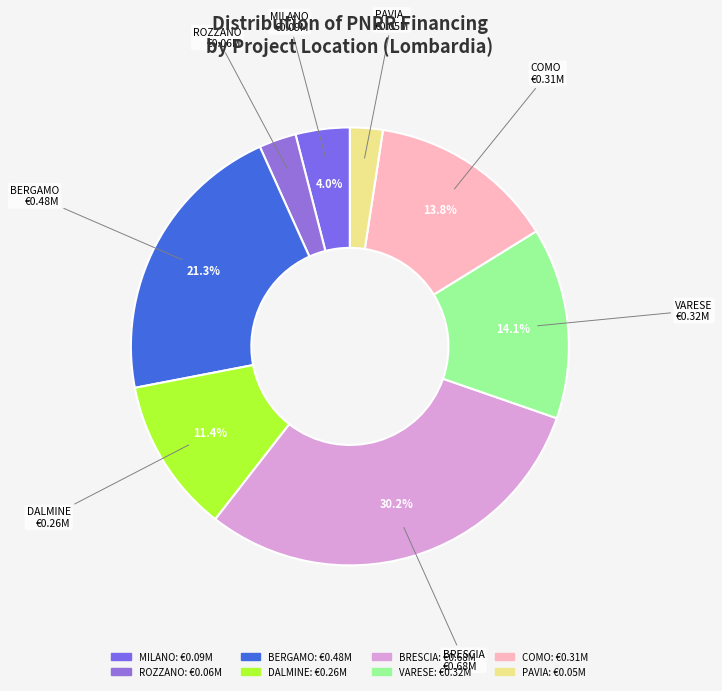

Do PAVIA and VARESE together represent more than half of the pie?

No